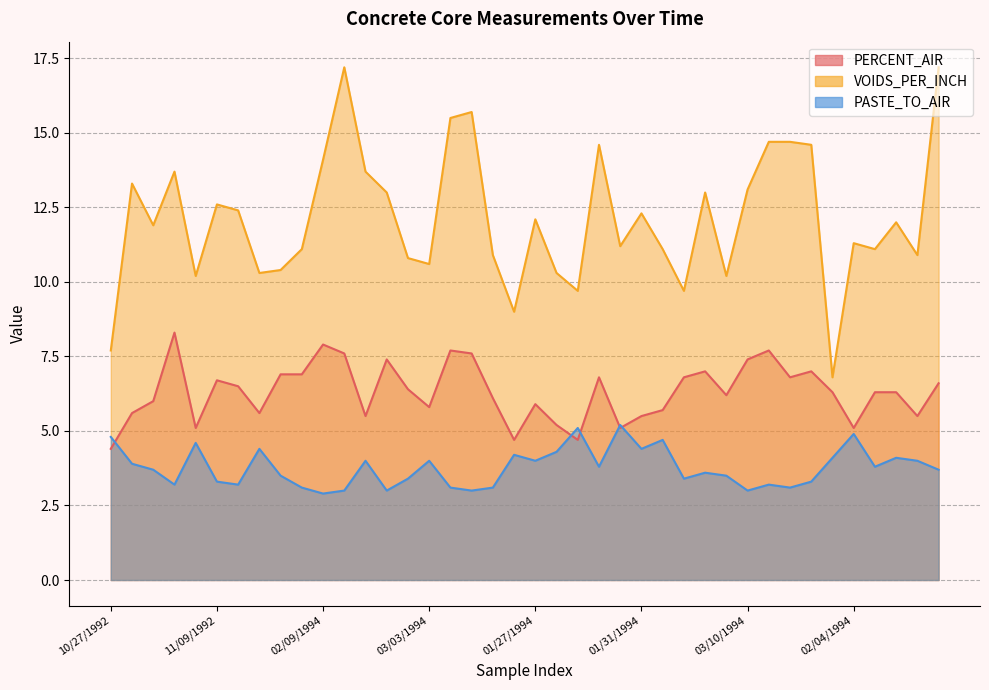

What is the approximate value of VOIDS_PER_INCH at 03/09/1994?

15.5